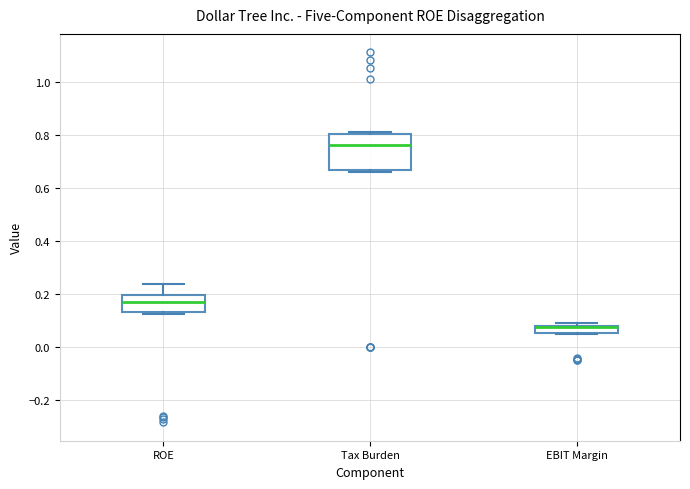

Which box is the tallest, from its lower edge to its upper edge?

Tax Burden